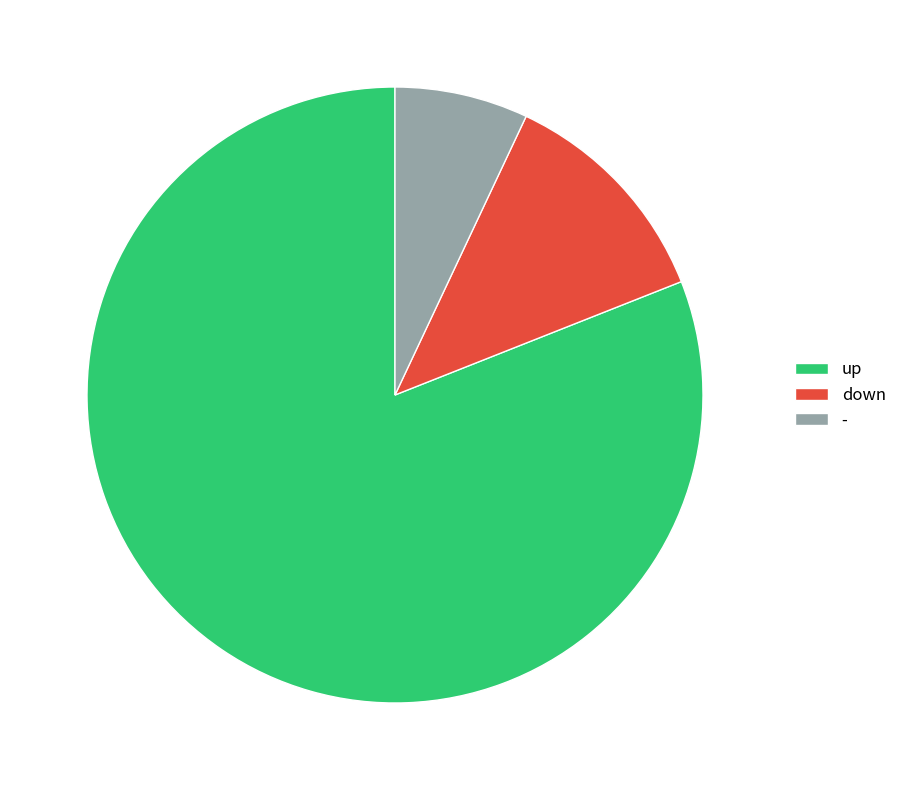

True or false: down accounts for 22% of the total.

False